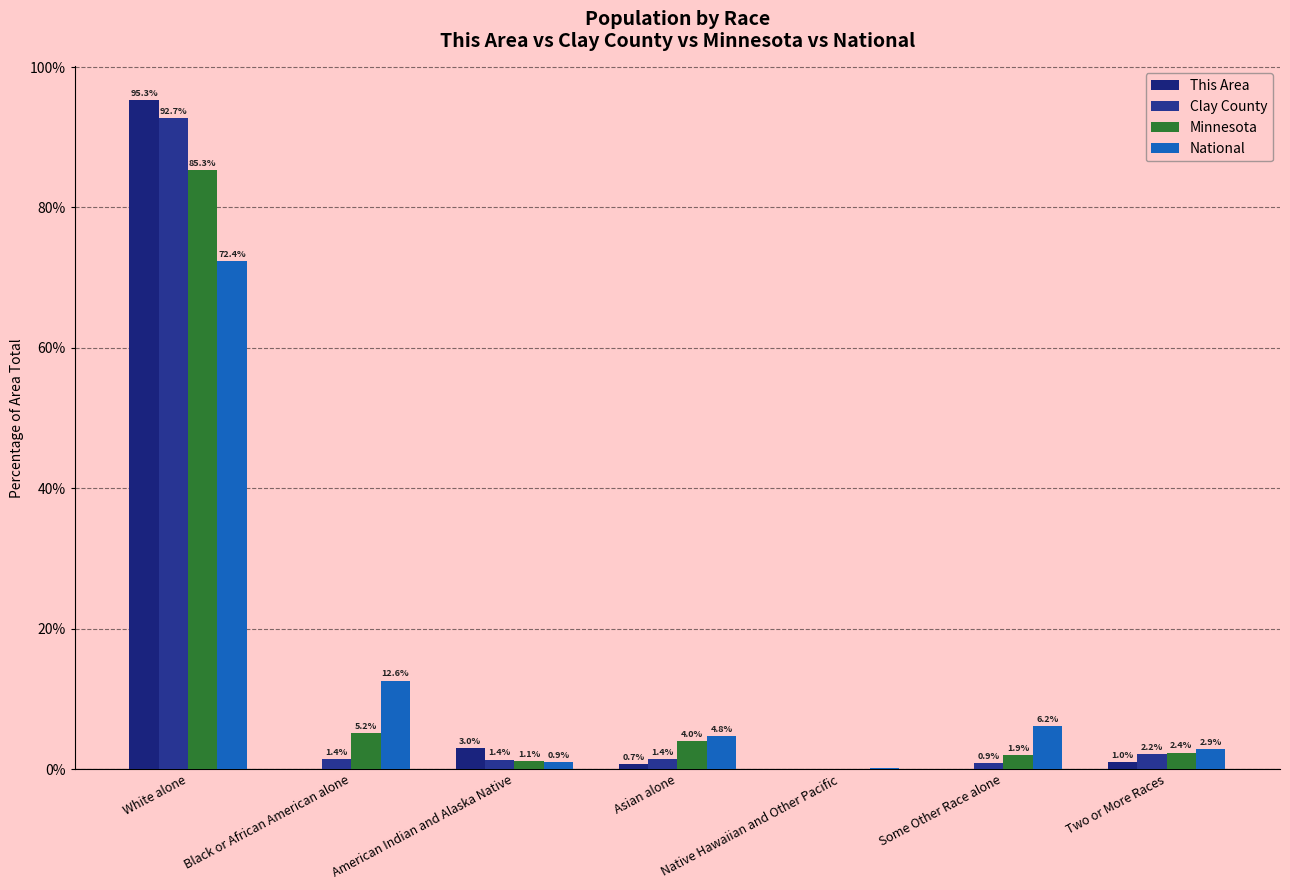

True or false: National has a value of 19.7 at Black or African American alone.

False